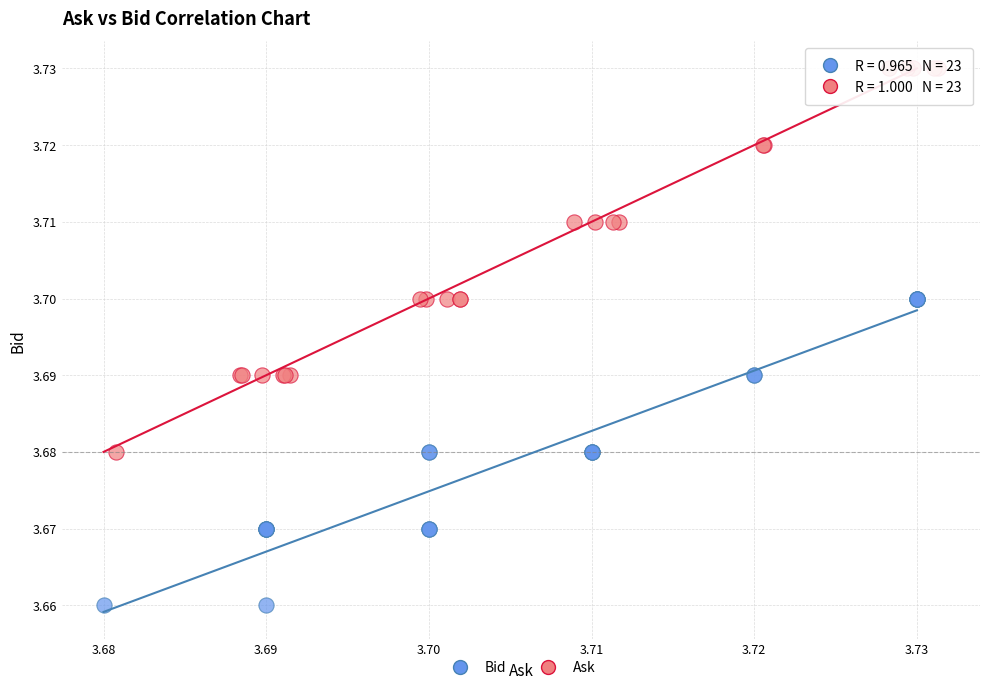

Which series contains the highest Y value?

Ask